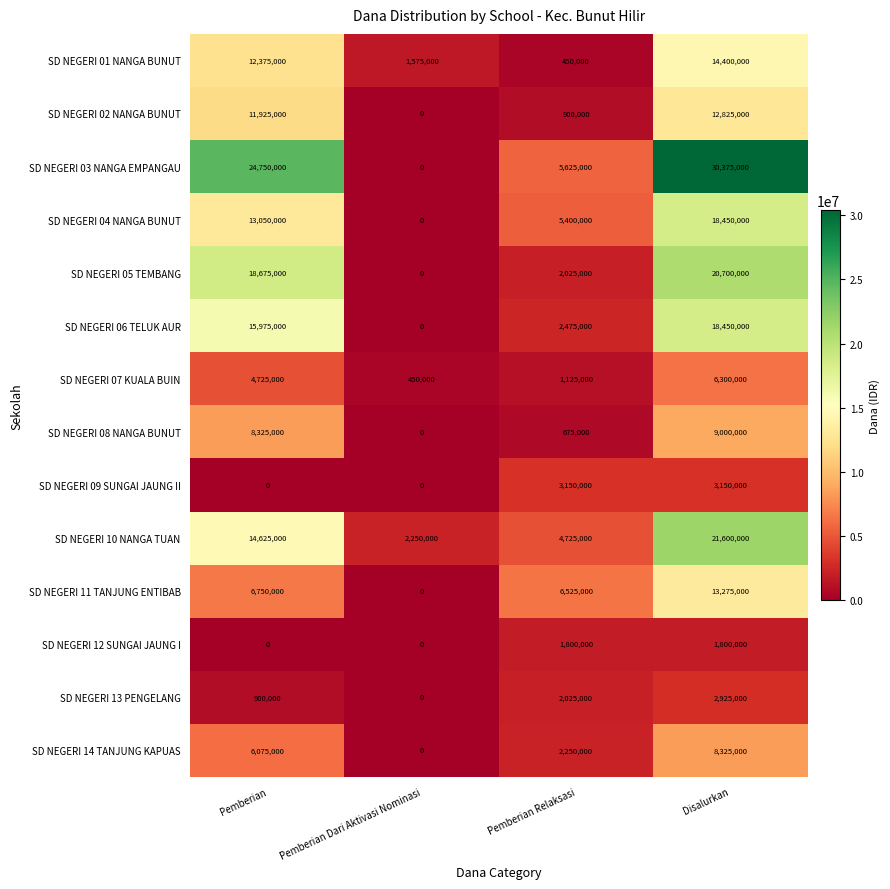

Which category has the highest value across all series?

Disalurkan